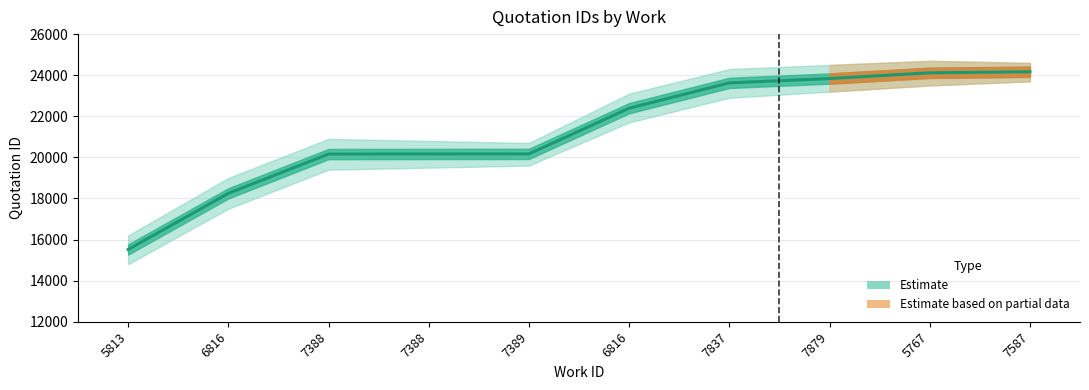

What is the difference between the values at 7587 and 7389?

3999